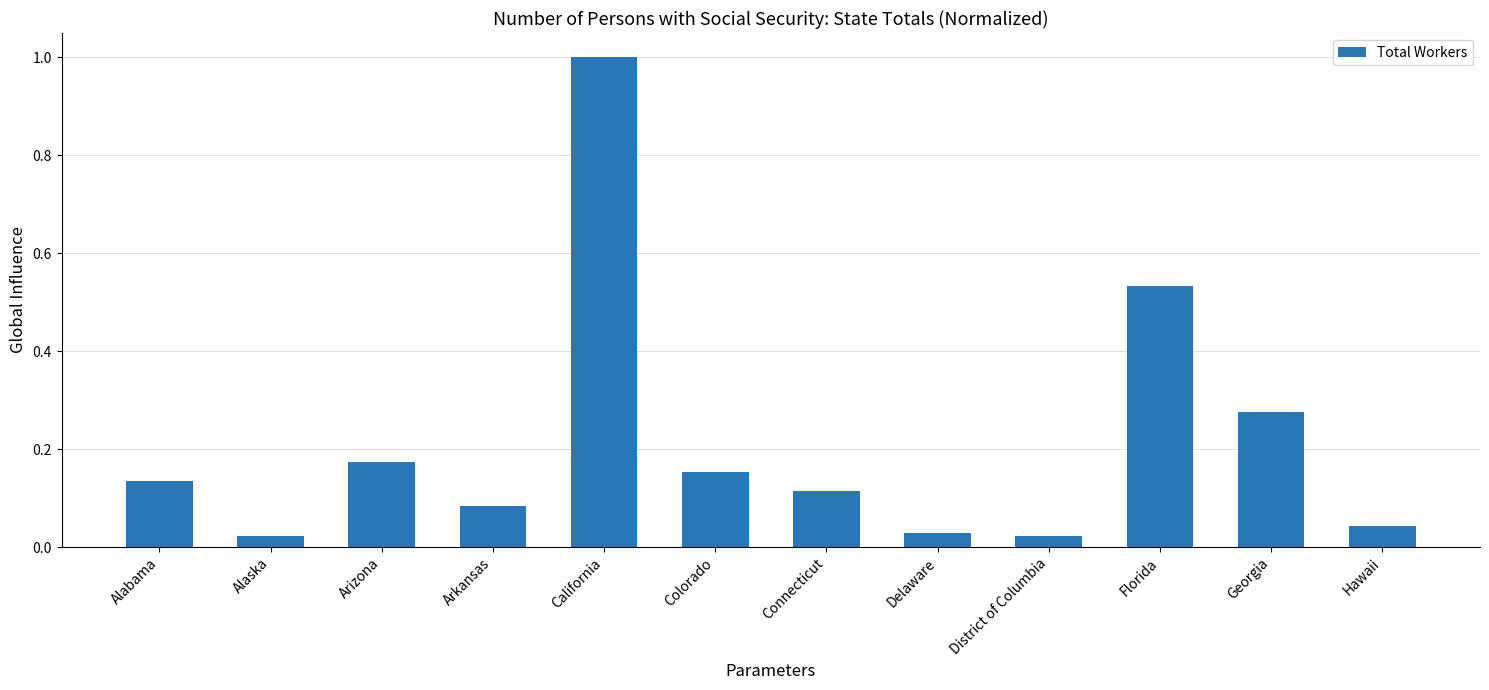

At which category does the chart reach its peak across all series?

California